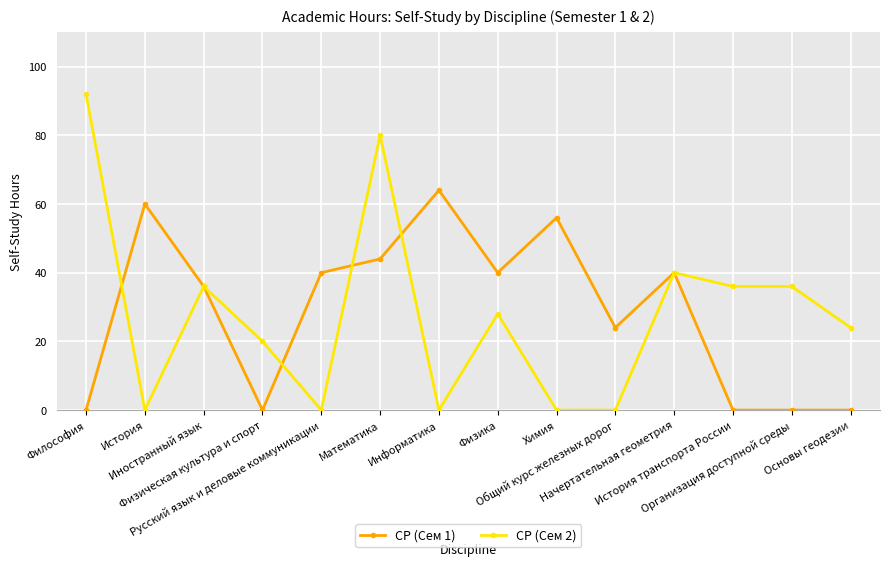

List the series in order of their peak value, lowest first.

СР (Сем 1), СР (Сем 2)